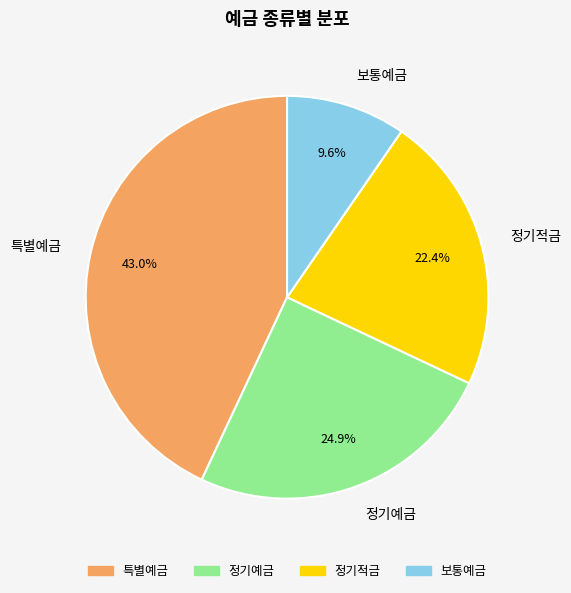

Is 정기적금 the majority of the pie?

No